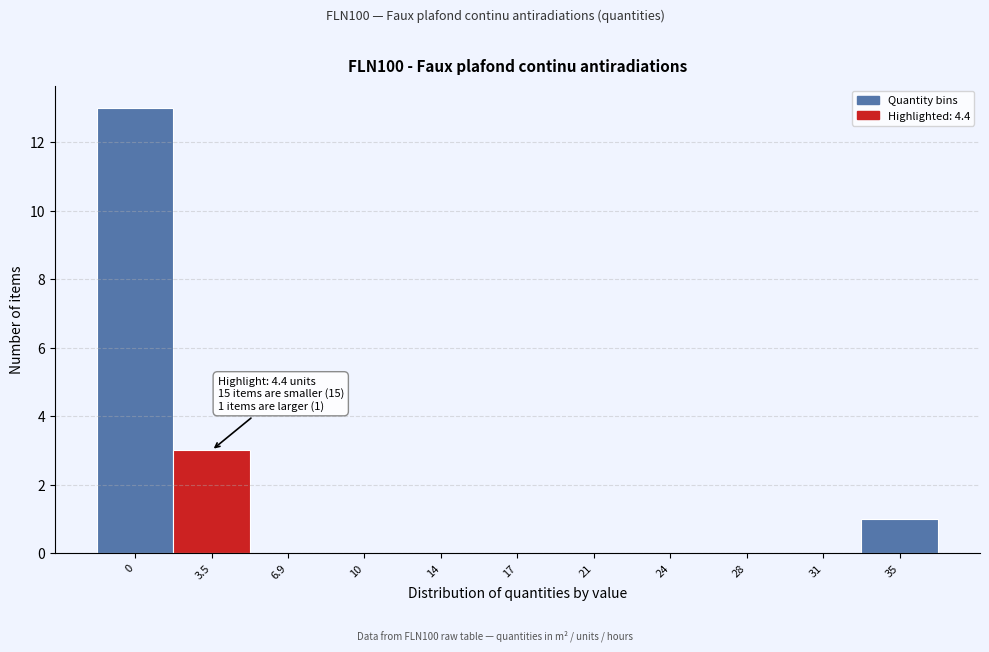

Reading left to right, extract all data points from this chart.

0=13	3.5=3	6.9=0	10=0	14=0	17=0	21=0	24=0	28=0	31=0	35=1